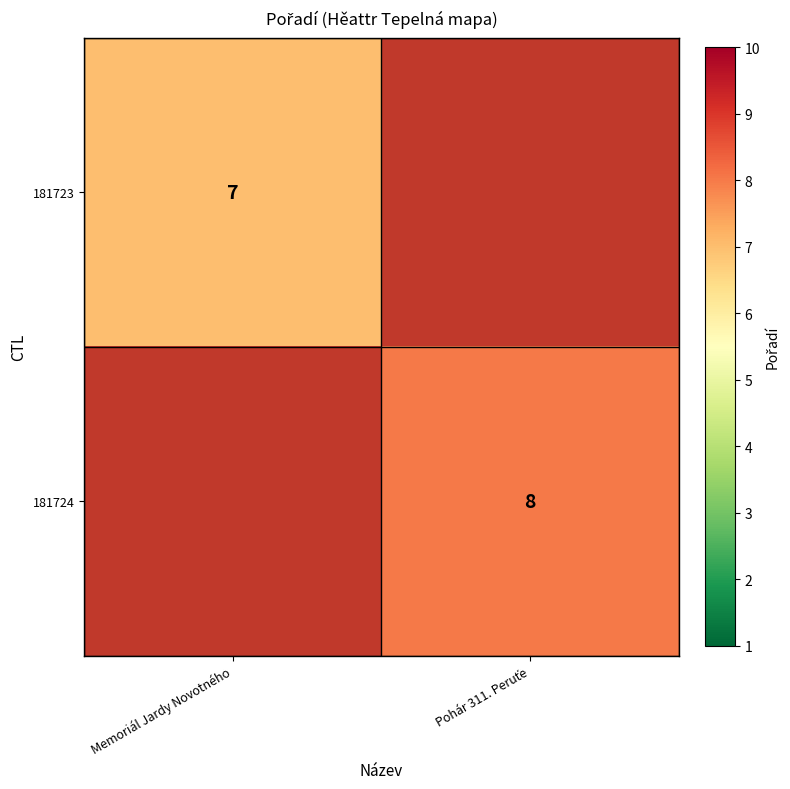

Is it true that 181723 equals 7 at Memoriál Jardy Novotného?

True